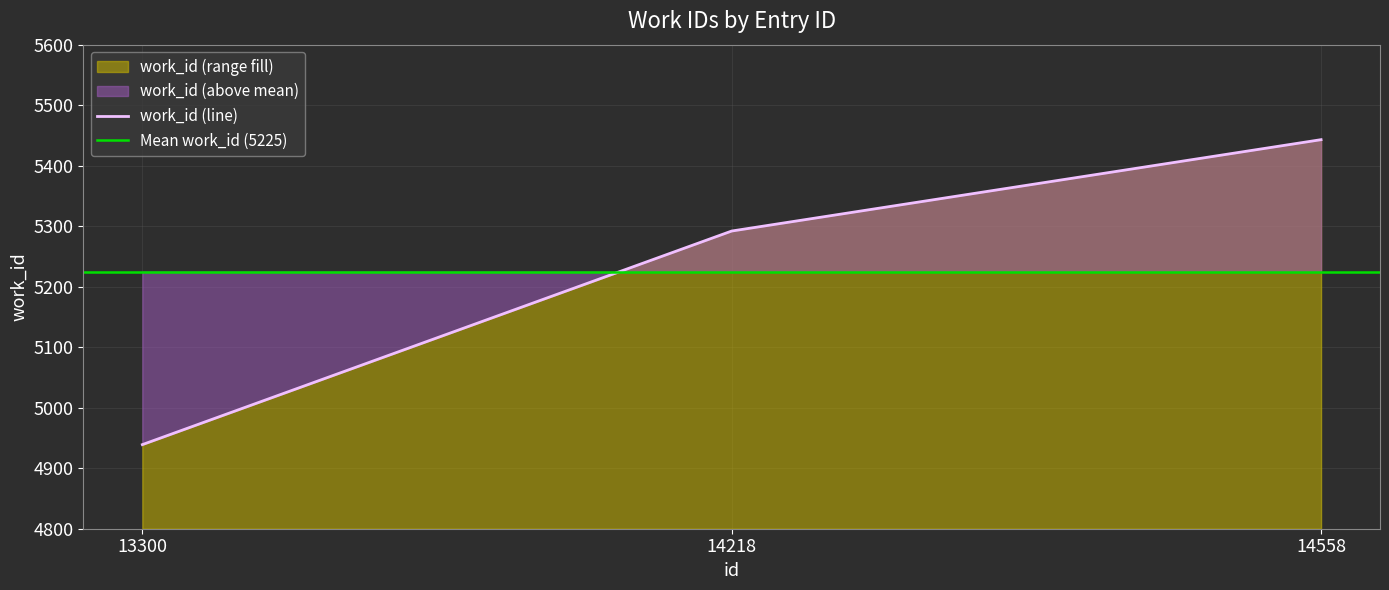

Which has a higher value, 14218 or 14558?

14558